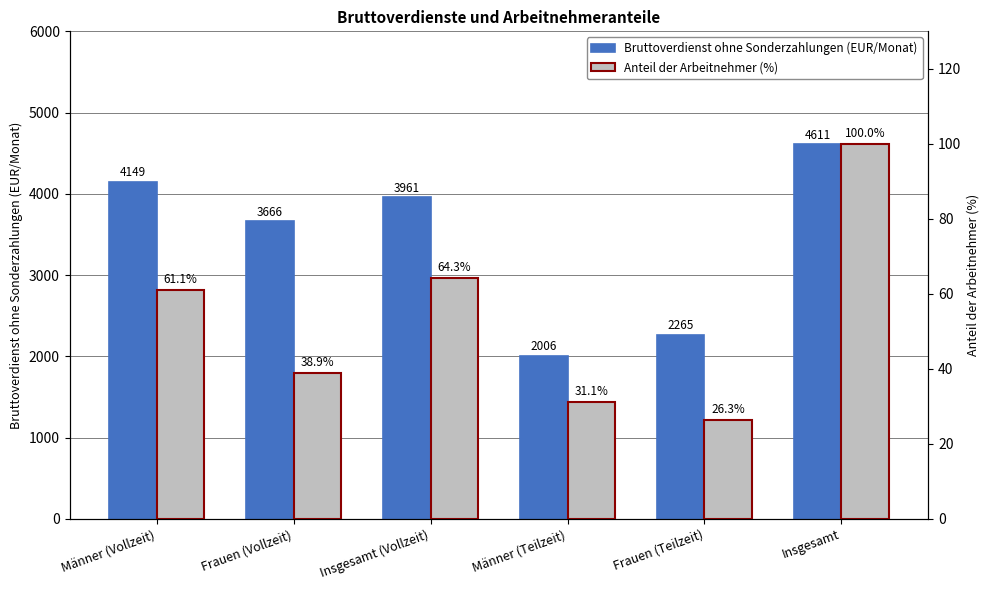

Reading right to left, extract all data points from this chart.

Bruttoverdienst ohne Sonderzahlungen (EUR/Monat): Insgesamt=4611.0	Frauen (Teilzeit)=2265.0	Männer (Teilzeit)=2006.0	Insgesamt (Vollzeit)=3961.0	Frauen (Vollzeit)=3666.0	Männer (Vollzeit)=4149.0
Anteil der Arbeitnehmer (%): Insgesamt=100.0	Frauen (Teilzeit)=26.3	Männer (Teilzeit)=31.1	Insgesamt (Vollzeit)=64.3	Frauen (Vollzeit)=38.9	Männer (Vollzeit)=61.1